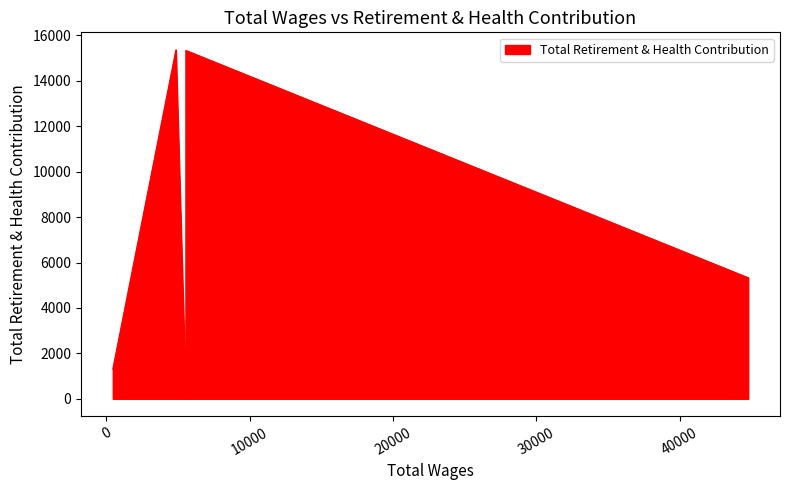

What is the change in value from 5557.0 to 463.0?

-14025